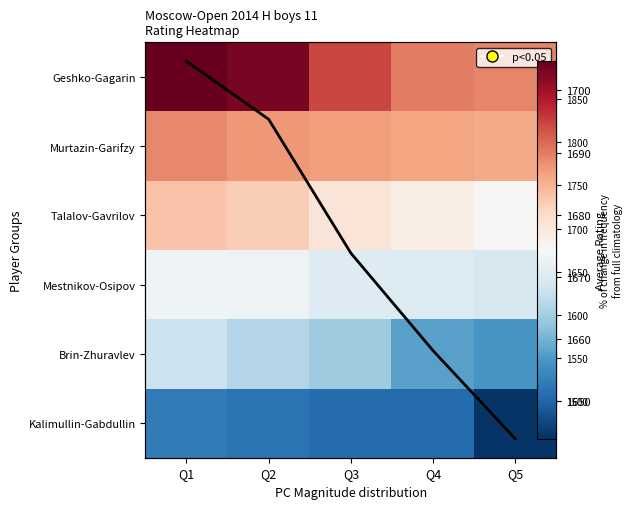

At which category is the sum across all series the highest?

Q1